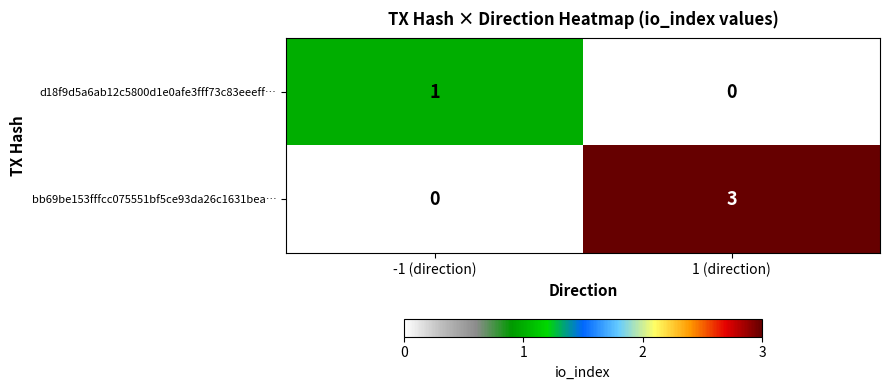

Rank the series at -1 (direction) from lowest to highest value.

bb69be153fffcc075551bf5ce93da26c1631bea…, d18f9d5a6ab12c5800d1e0afe3fff73c83eeeff…